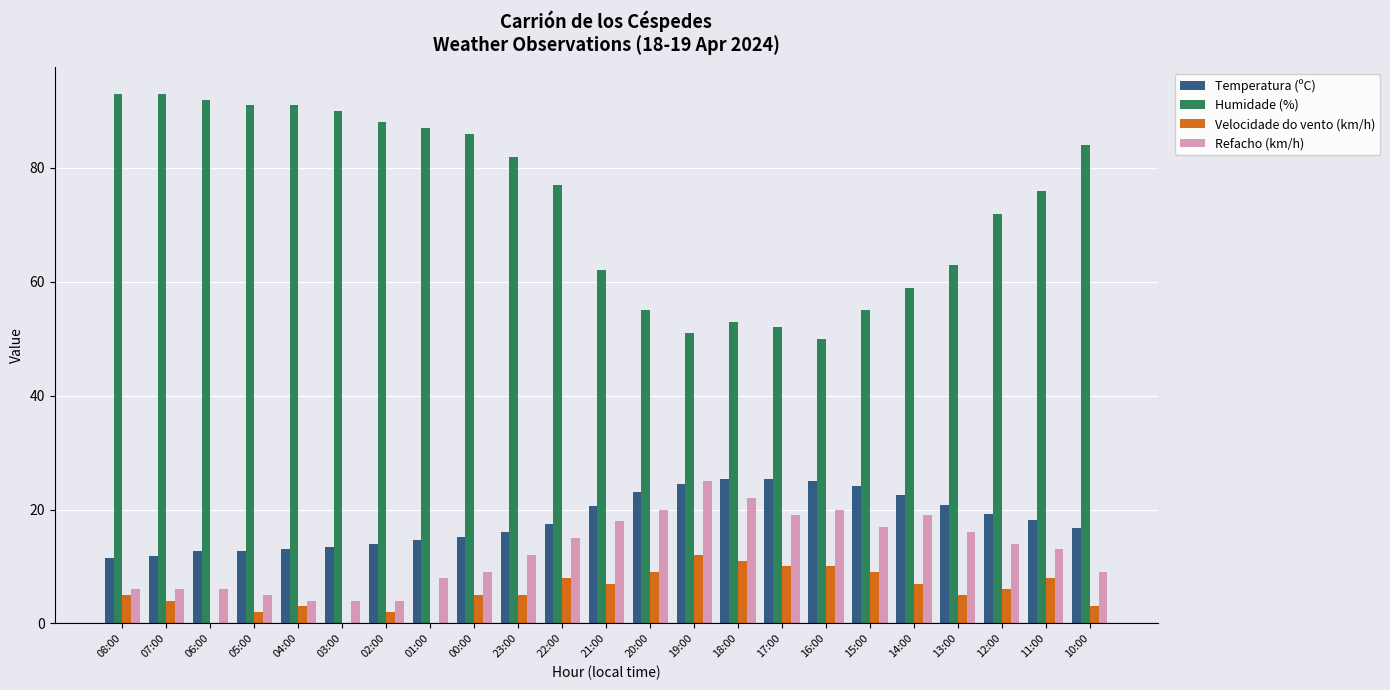

What is the maximum value for Humidade (%)?

93.0